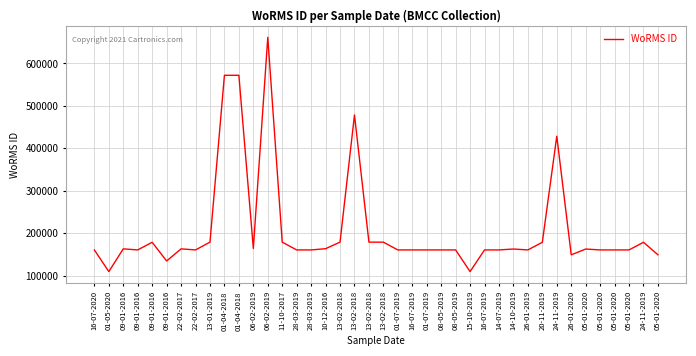

The value at 16-07-2019 is 46453. True or false?

False